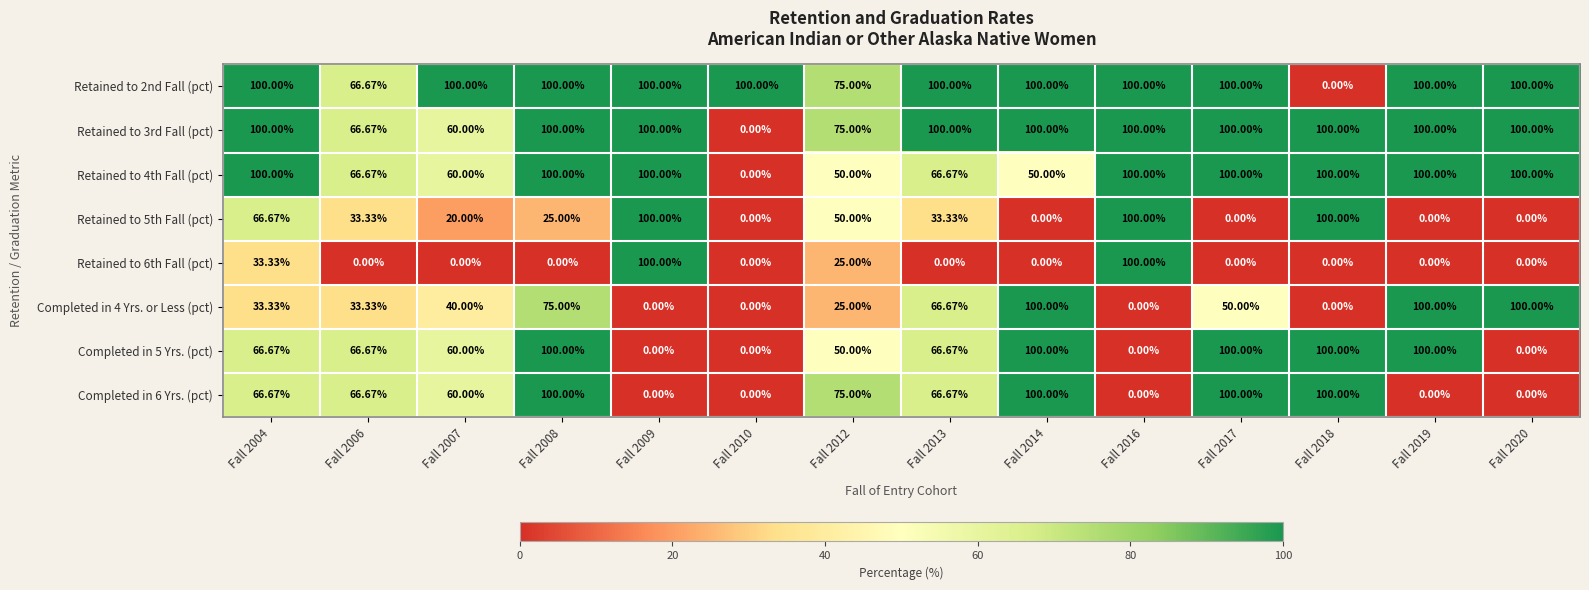

At which category is the sum across all series the highest?

Fall 2008